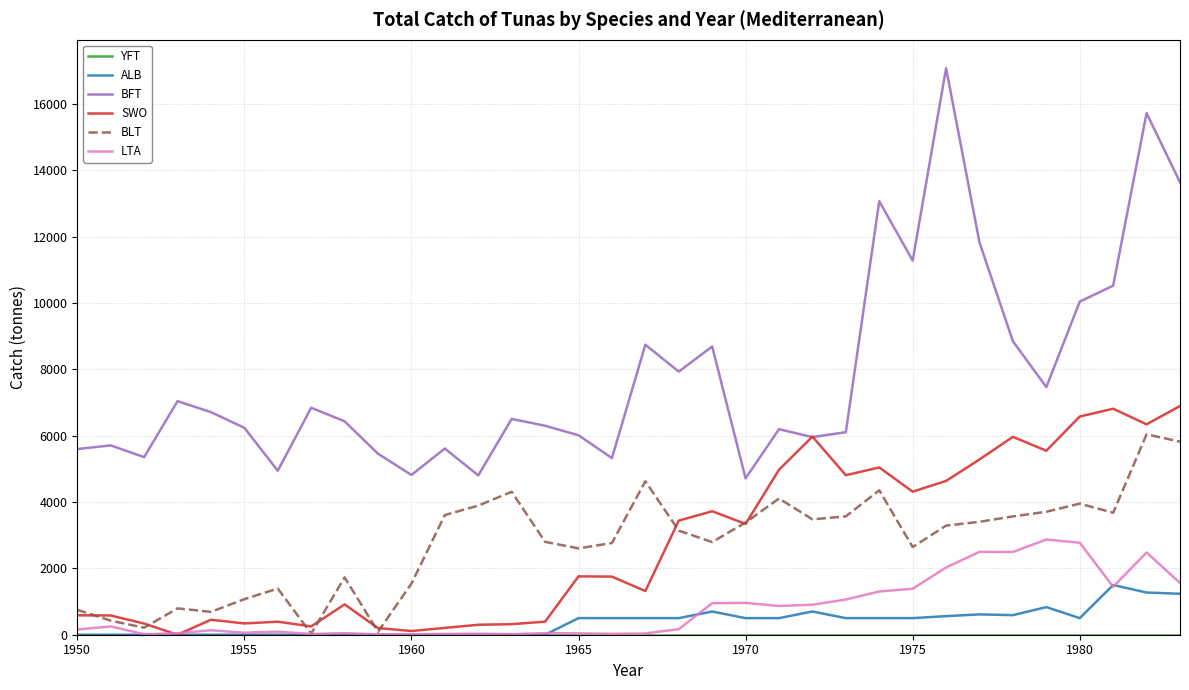

What is the greatest value displayed?

17081.6